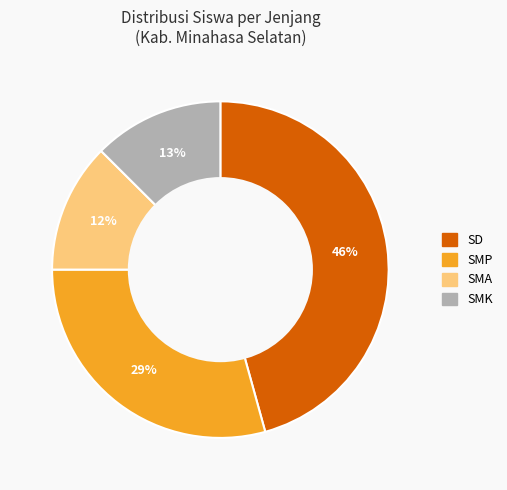

Which slice is the largest?

SD